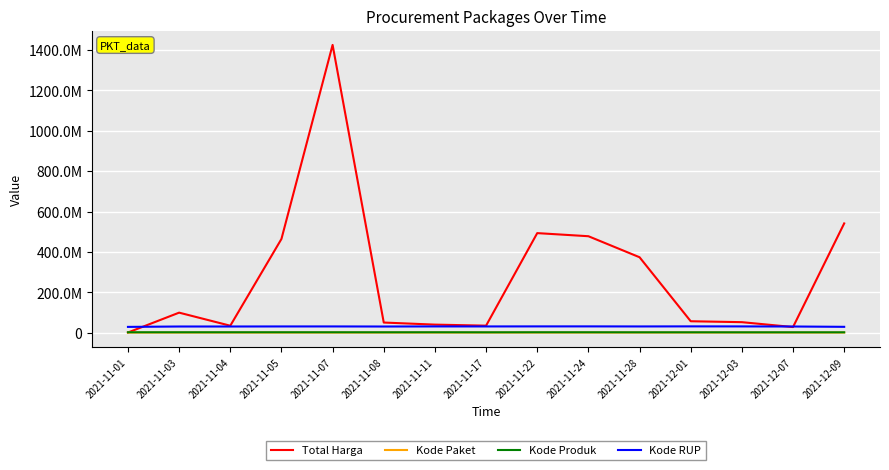

True or false: Total Harga and Kode Paket intersect in this chart.

False